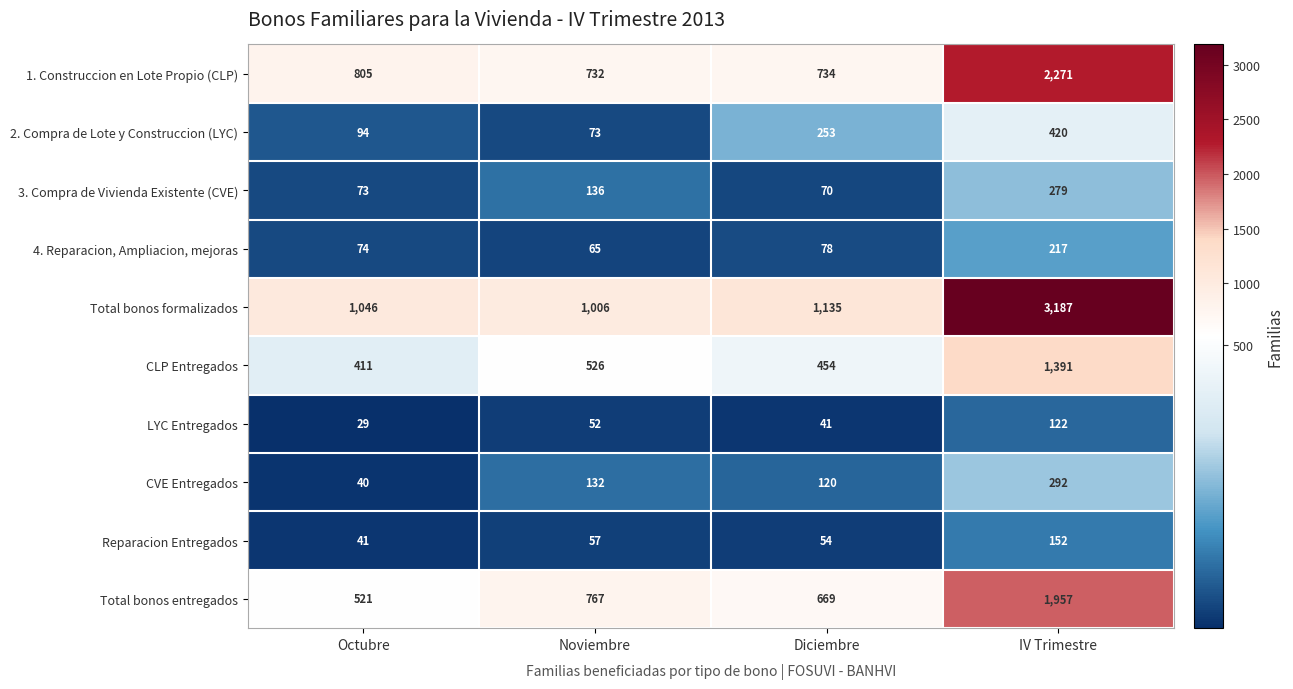

What is the spread (max minus min) of values at Octubre?

1017